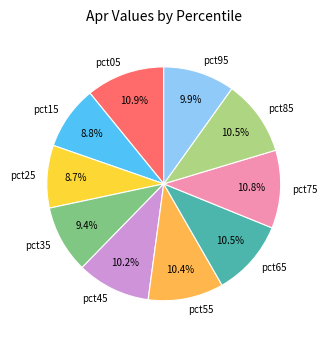

Is there a majority slice in this chart?

No